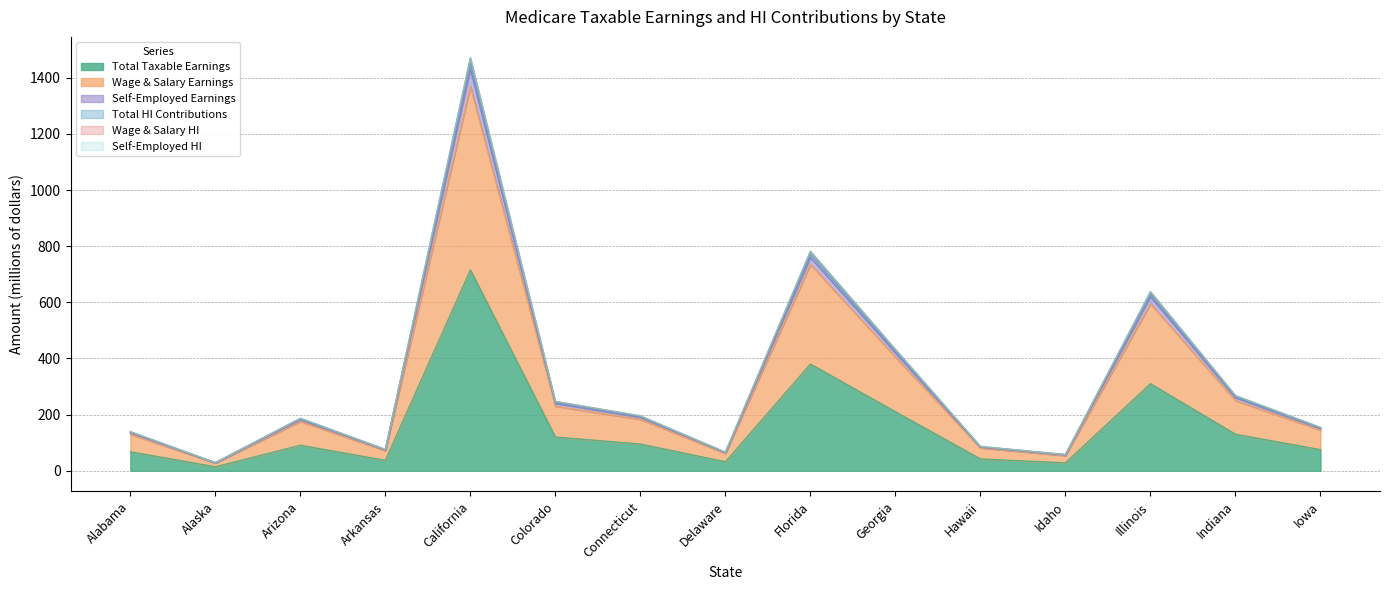

Where is the first local minimum for Self-Employed Earnings?

Alaska